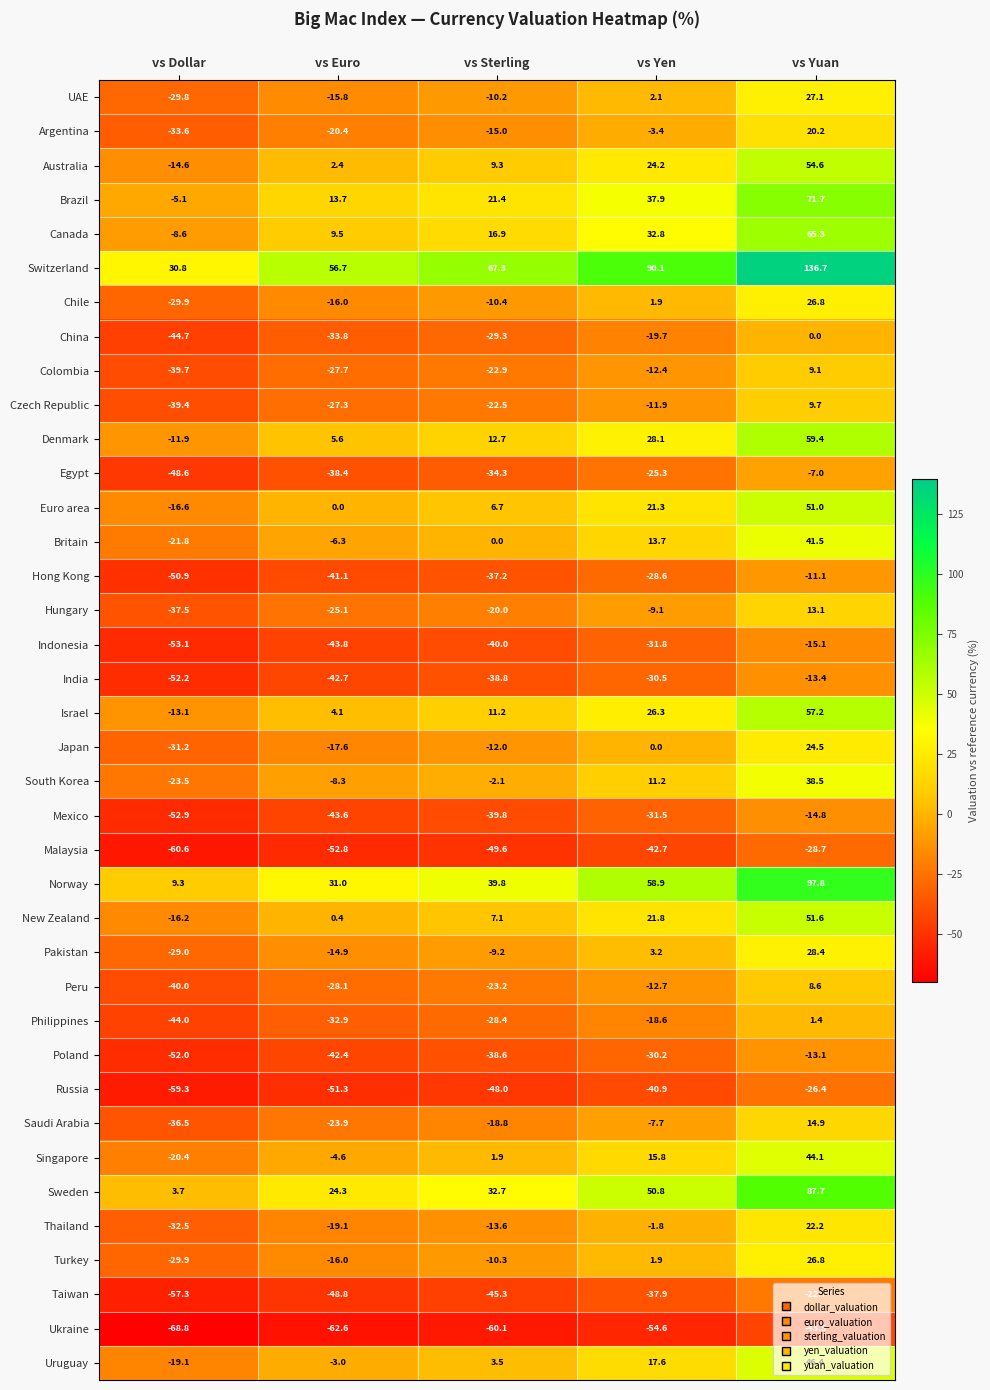

At which label is Euro area closest to 17?

vs Yen